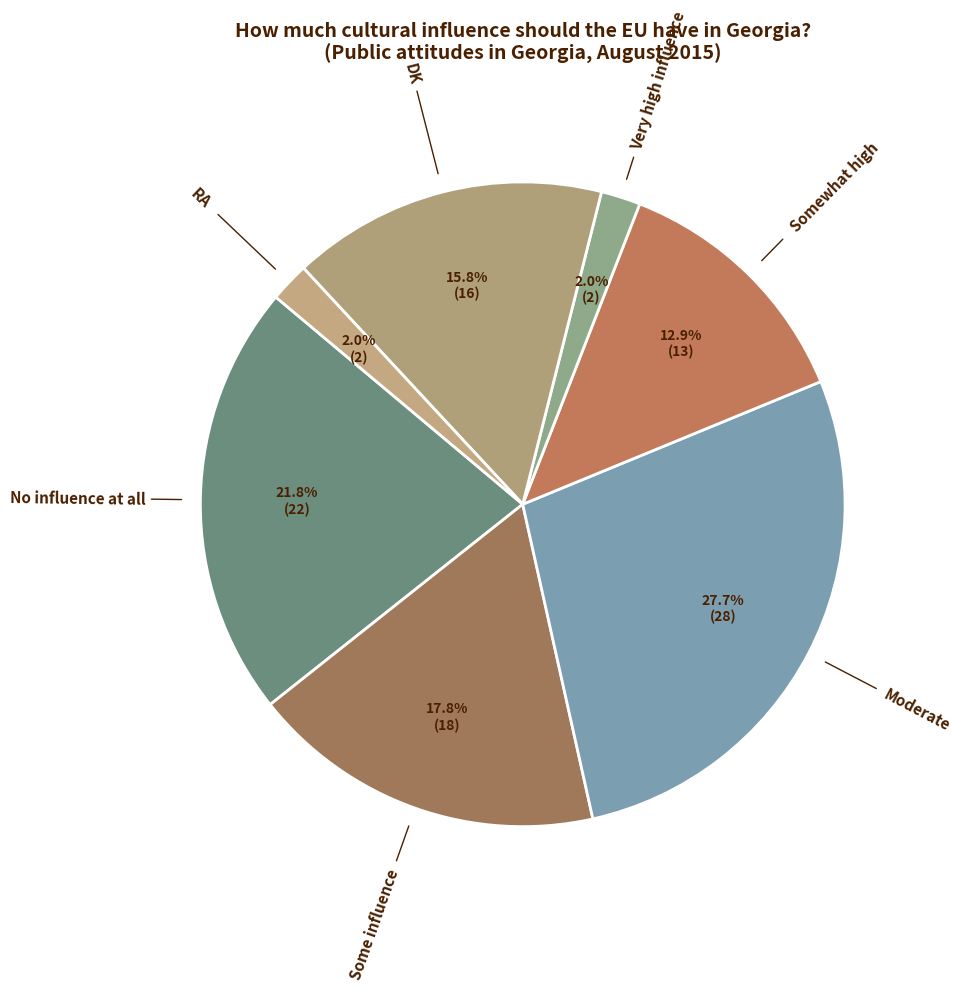

Count the number of slices in the pie.

7